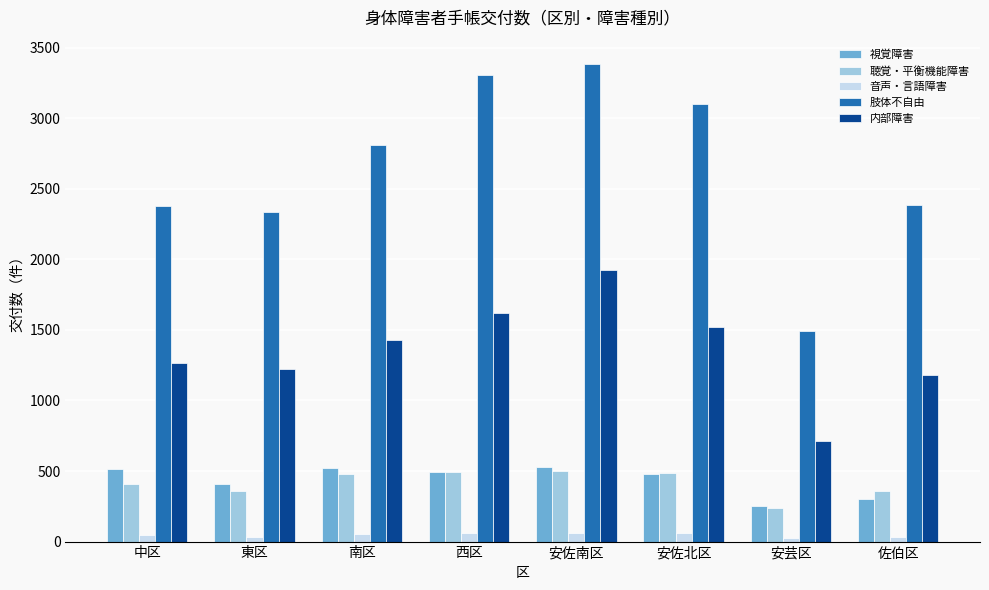

How many distinct data groups are displayed?

5